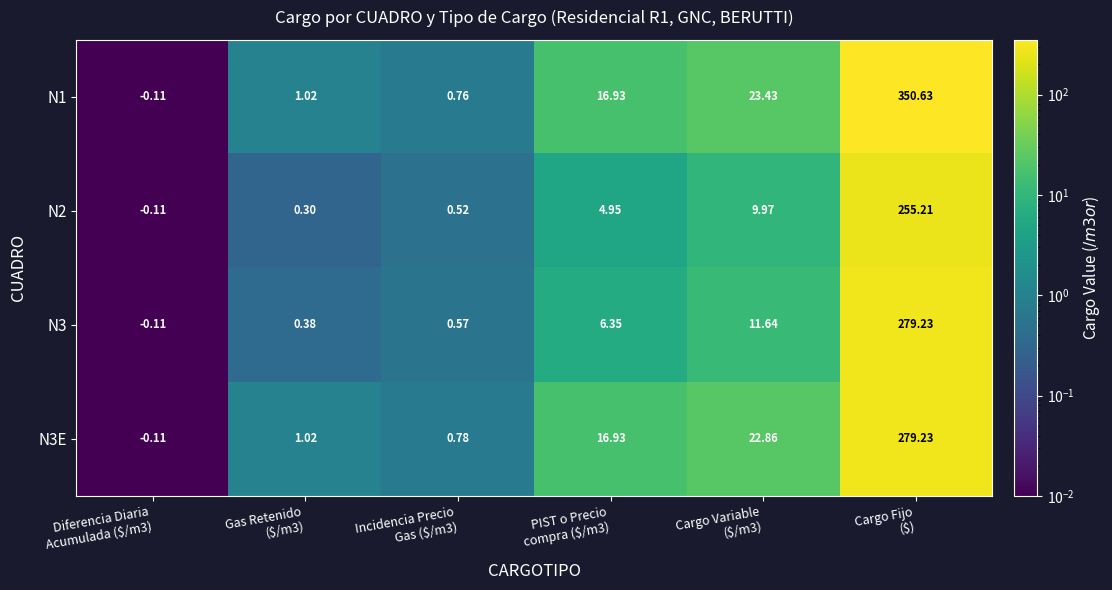

How many data points in N3E are above 16?

3